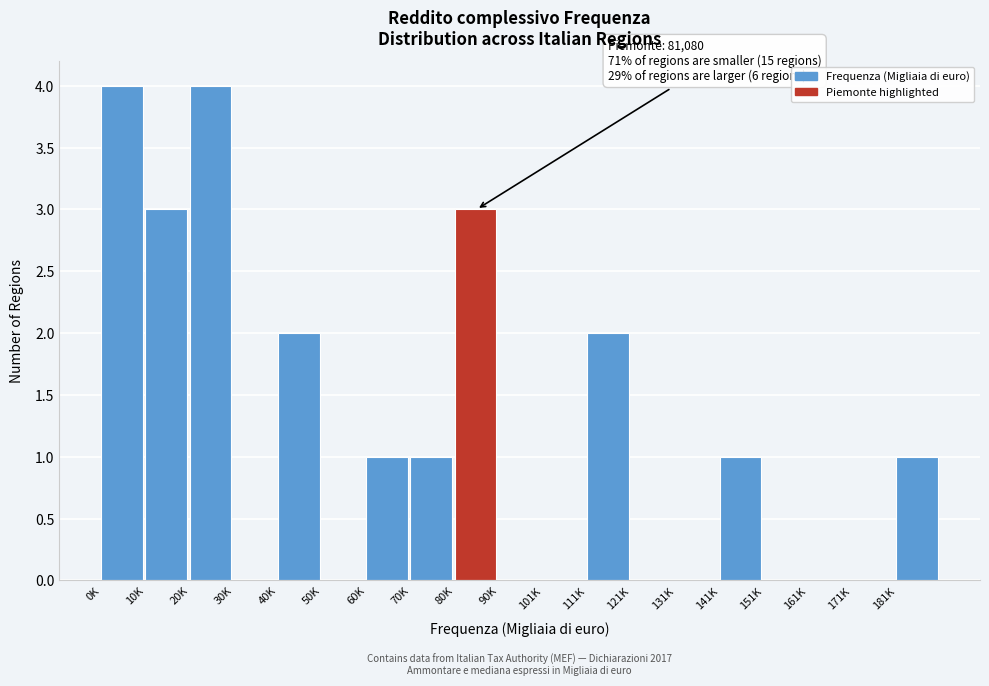

Reading right to left, list all the values displayed in this chart.

181K=1	171K=0	161K=0	151K=0	141K=1	131K=0	121K=0	111K=2	101K=0	90K=0	80K=3	70K=1	60K=1	50K=0	40K=2	30K=0	20K=4	10K=3	0K=4